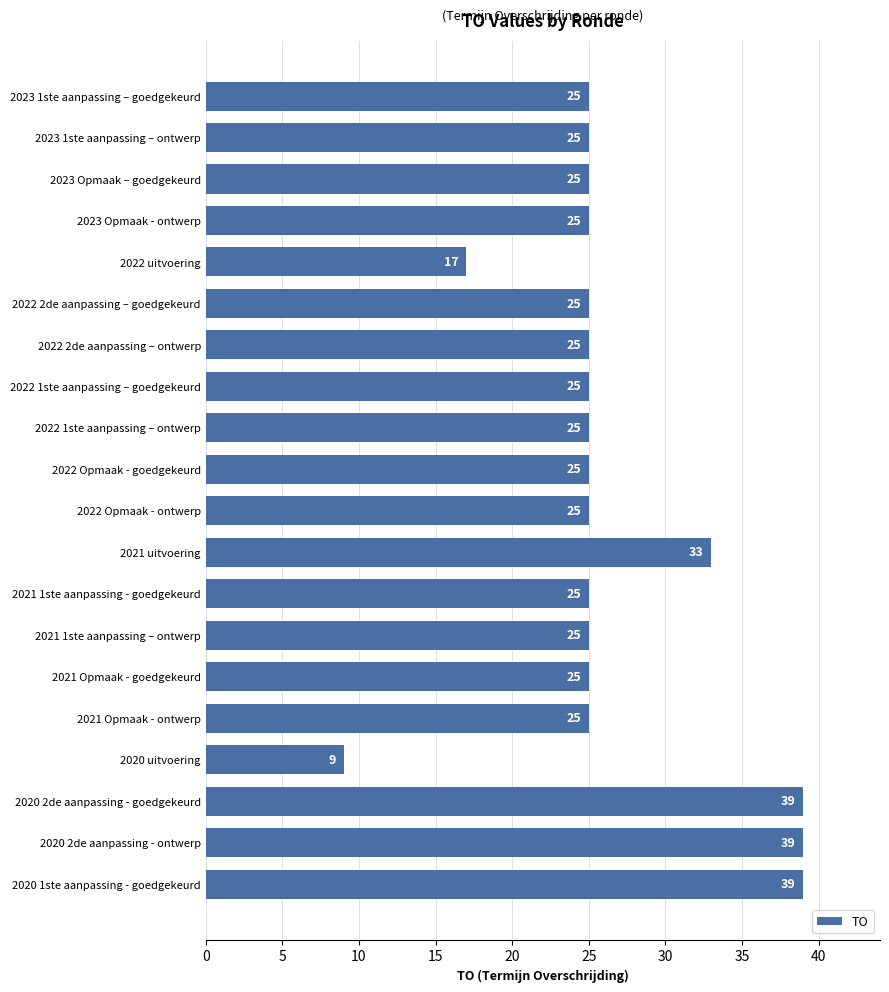

What is the sum of the values at 2022 2de aanpassing – ontwerp and 2023 1ste aanpassing – goedgekeurd?

50